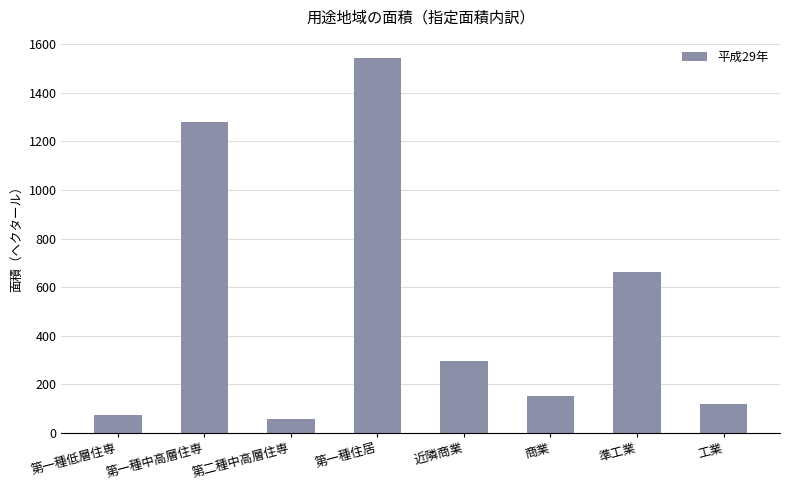

Between 準工業 and 近隣商業, which is larger?

準工業